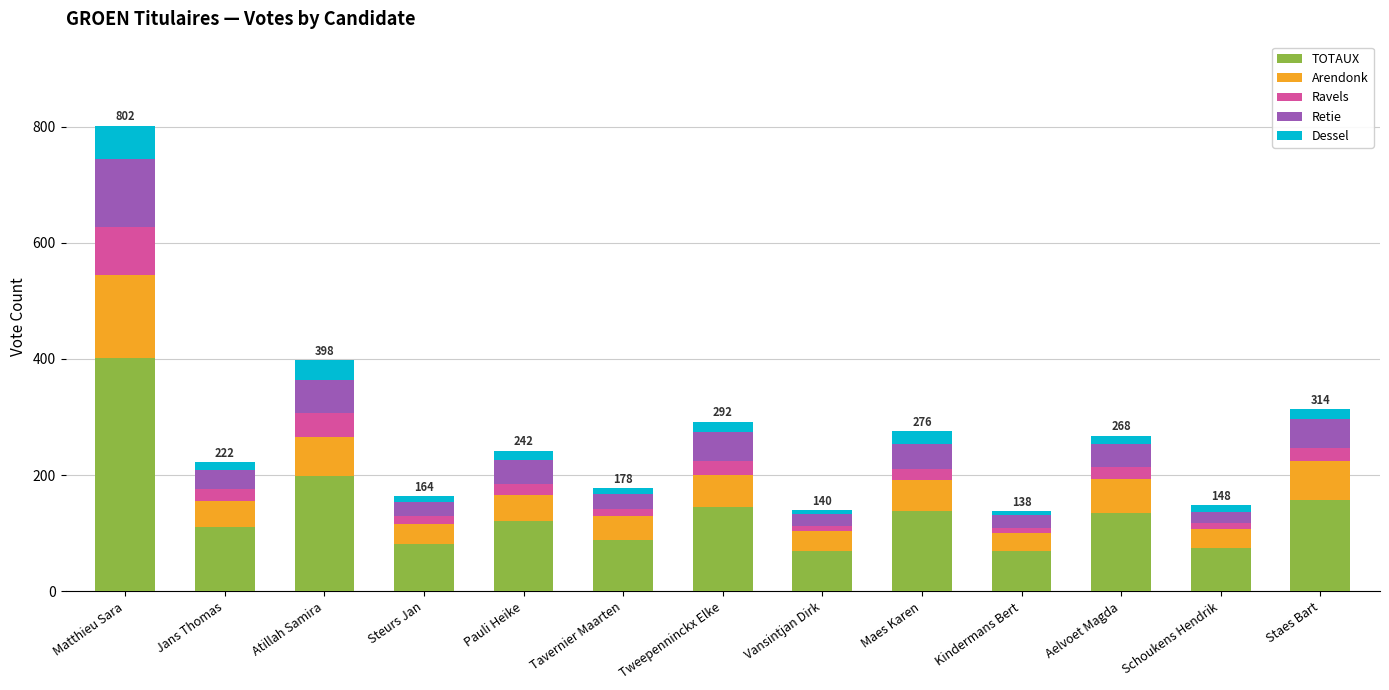

What is the highest value of the TOTAUX series?

401